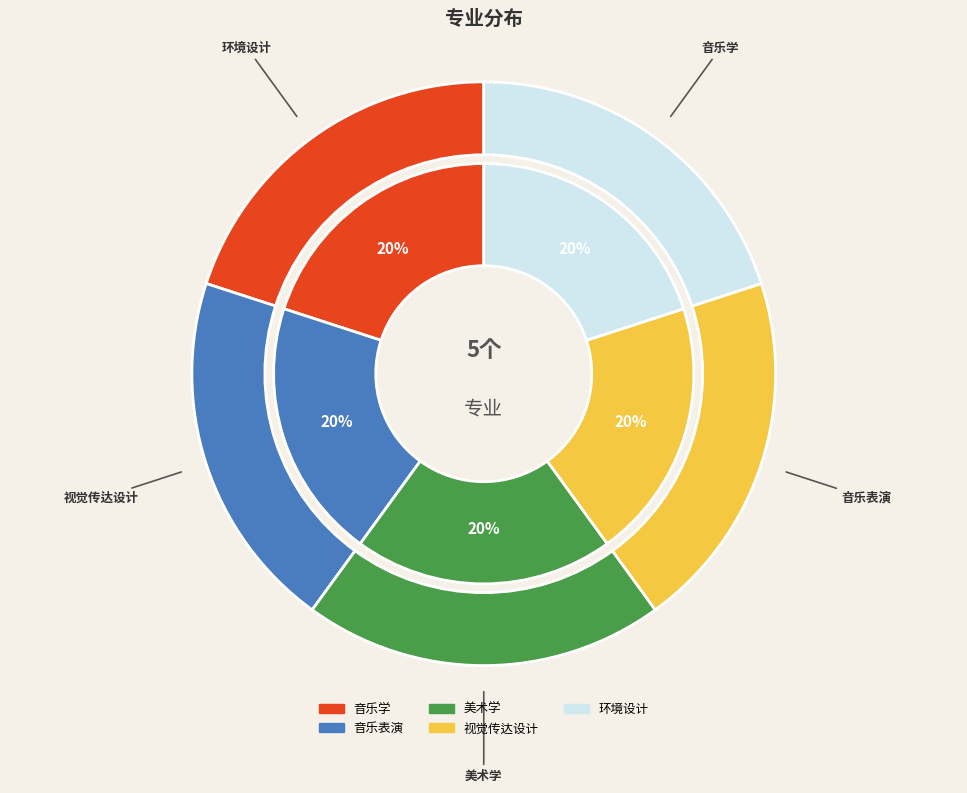

Do 视觉传达设计 and 环境设计 together represent more than half of the pie?

No